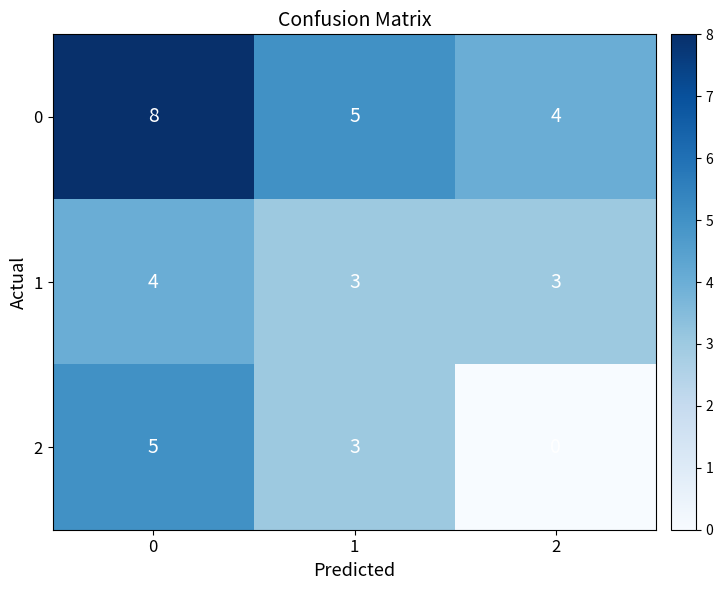

Rank the series by their average value, from lowest to highest.

2, 1, 0